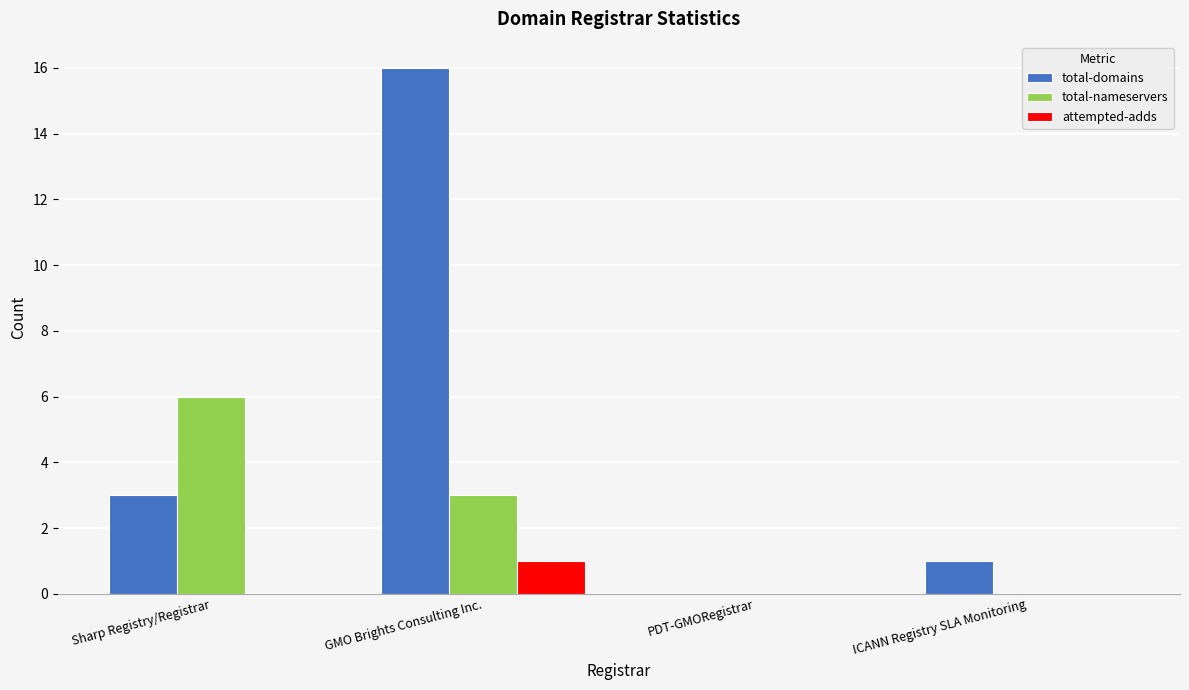

How many categories are shown in the chart?

4